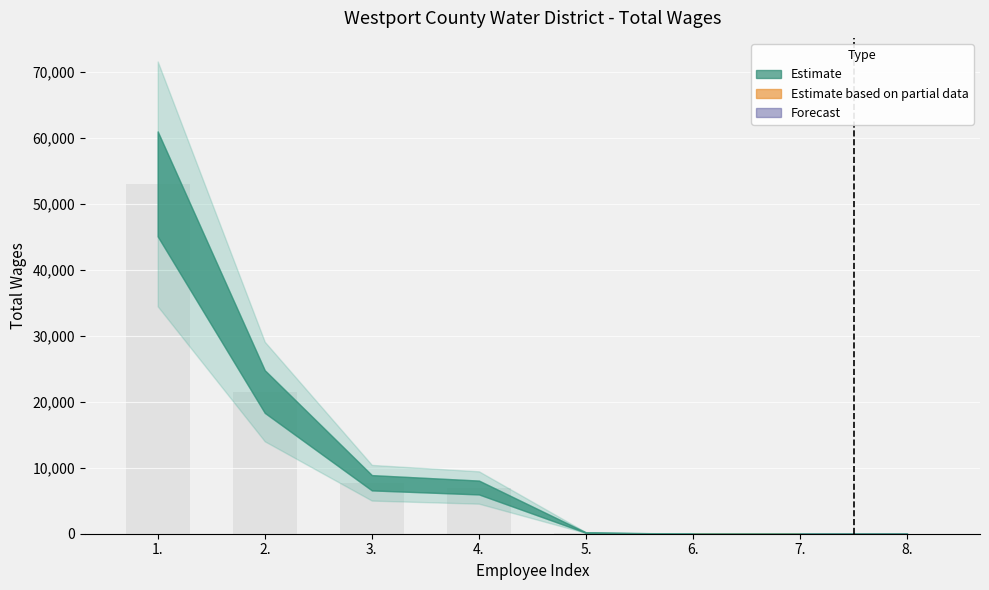

How many categories are shown in the chart?

8